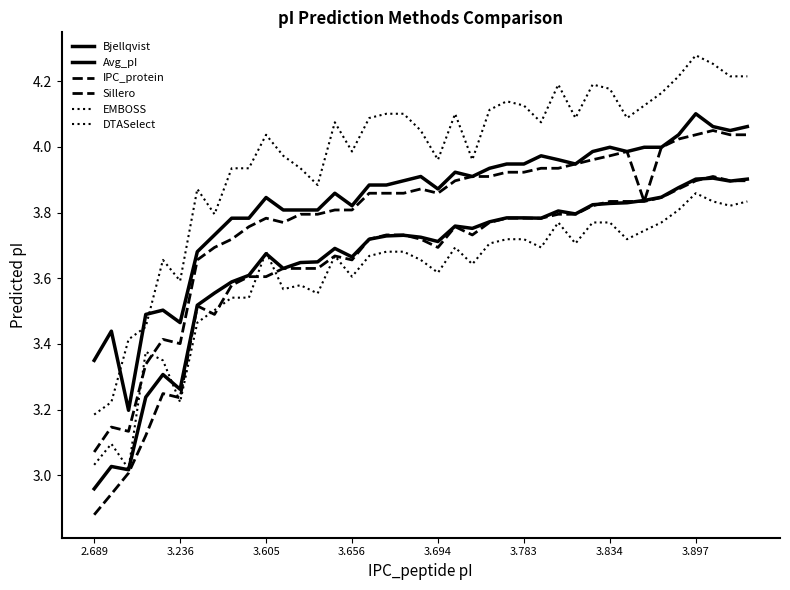

Does the chart display data point markers on the line(s)?

No